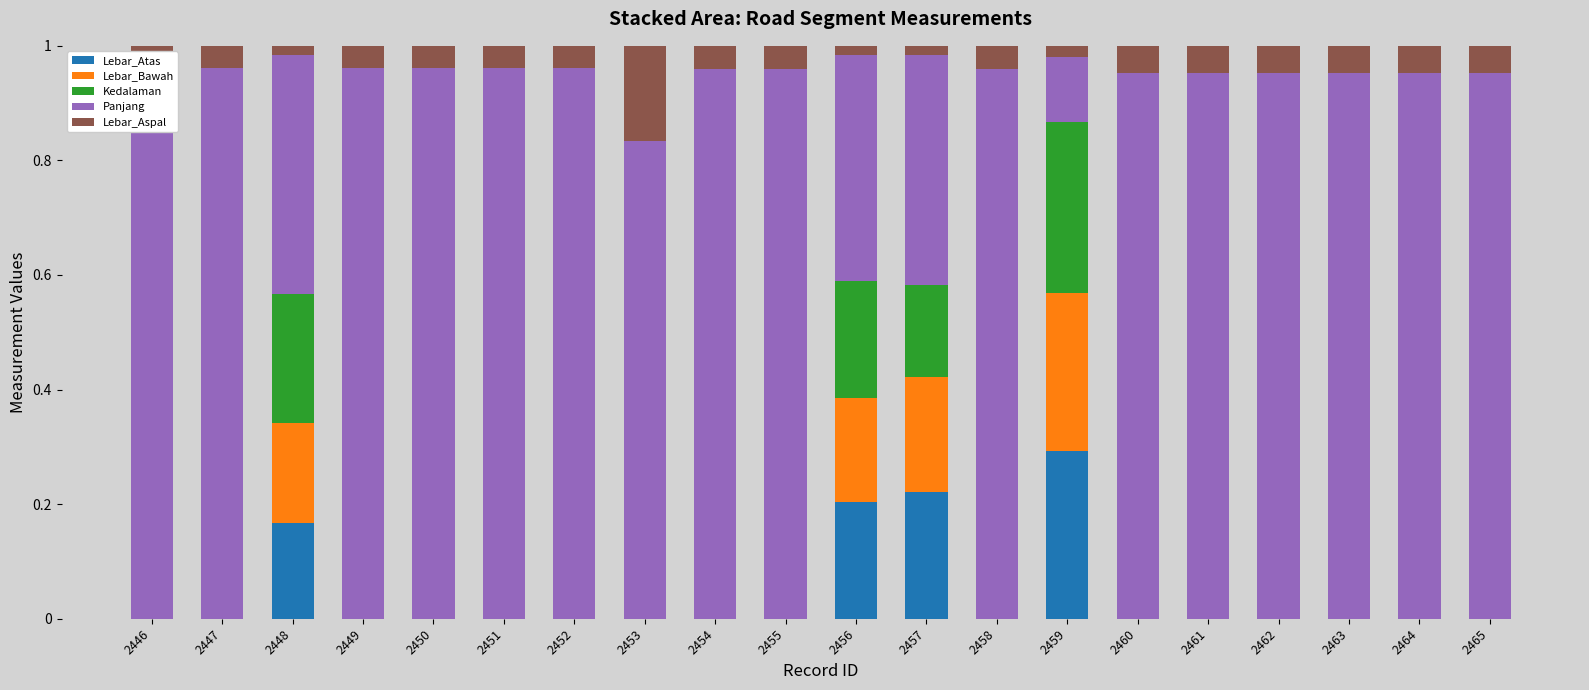

Which category has the lowest value in the Lebar_Atas series?

2446